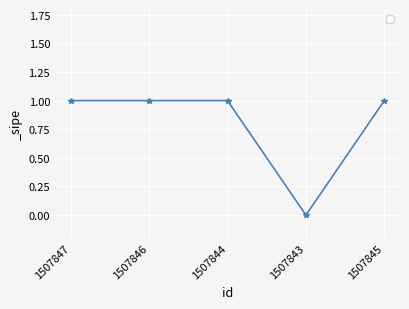

What position from the left is 1507846?

2